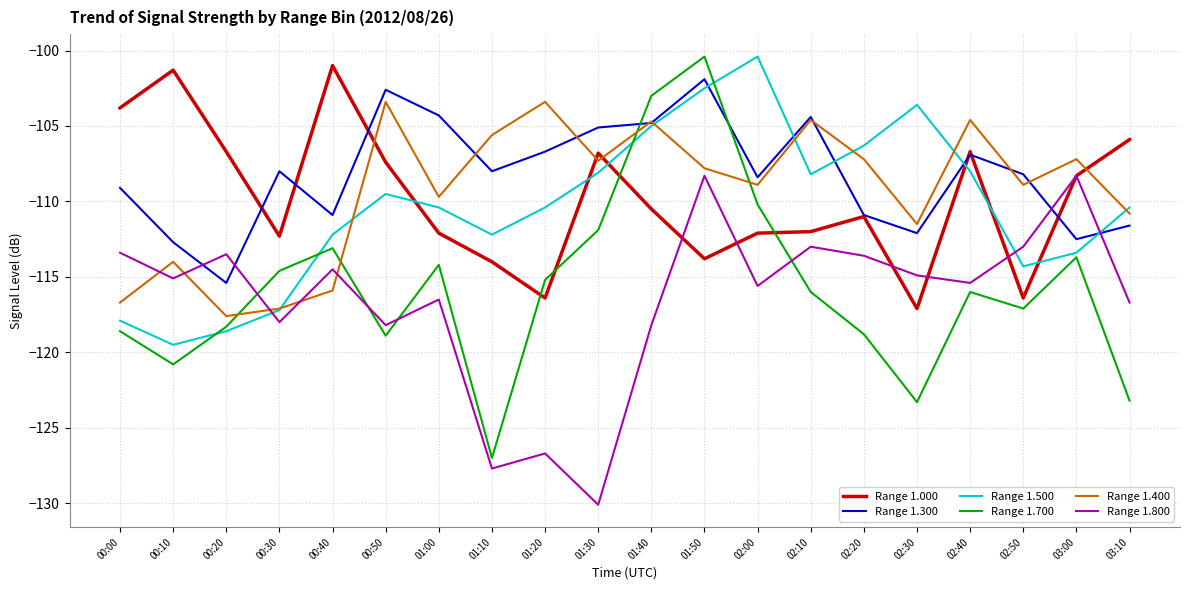

Is it true that Range 1.000 equals -22.7 at 02:00?

False